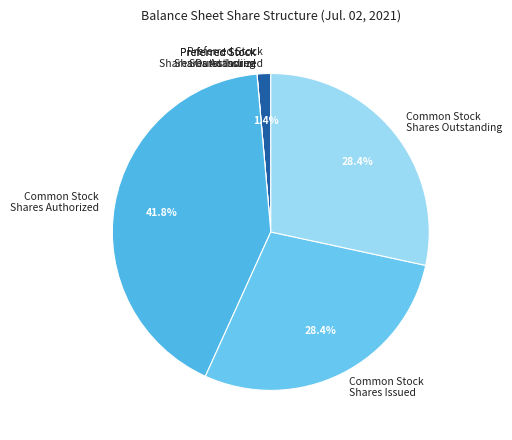

What portion of the pie excludes Common Stock Shares Authorized?

58.2%